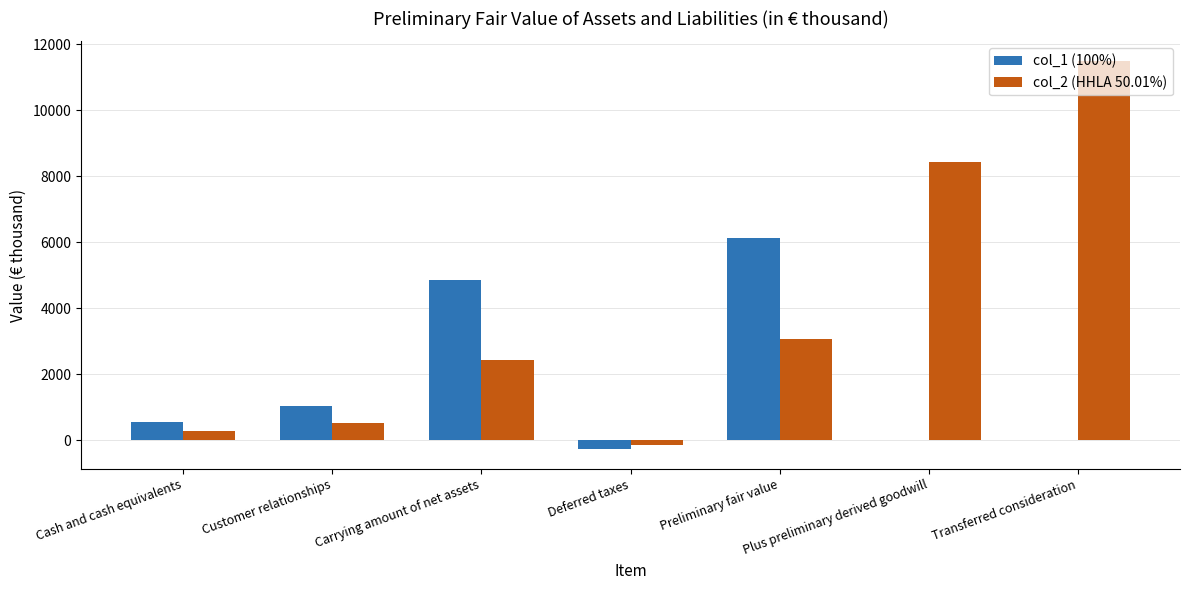

What is the maximum value shown in the chart?

11503